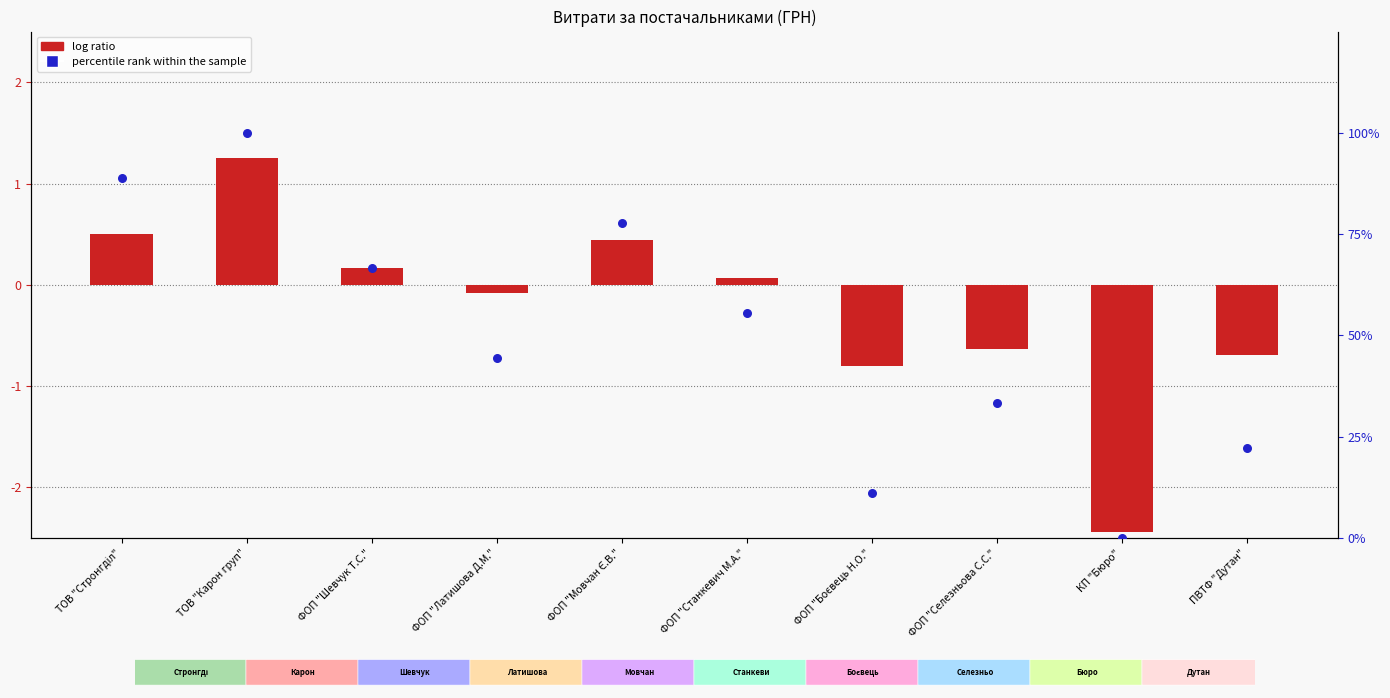

Which series has the widest spread of Y values?

percentile rank within the sample